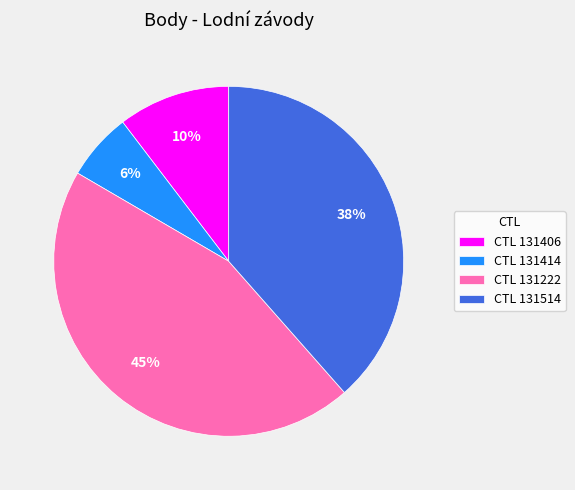

Is the sum of CTL 131222 and CTL 131406 greater than half?

Yes